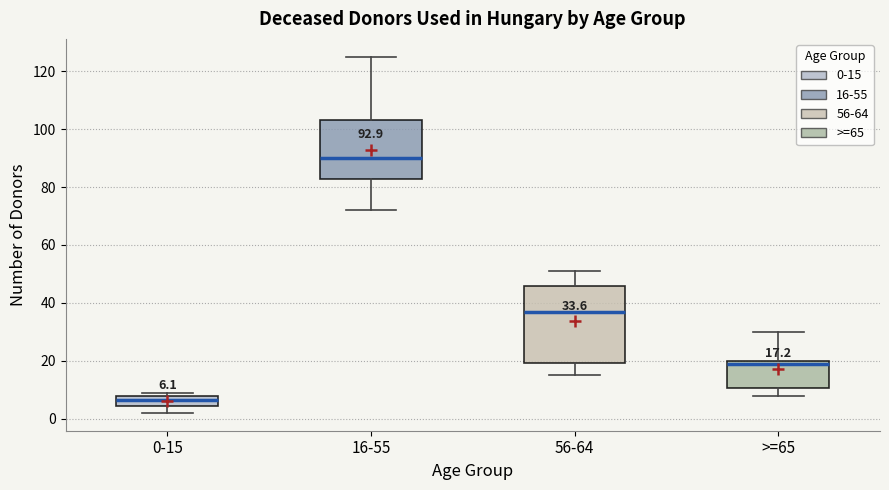

Which box has the highest median line?

16-55